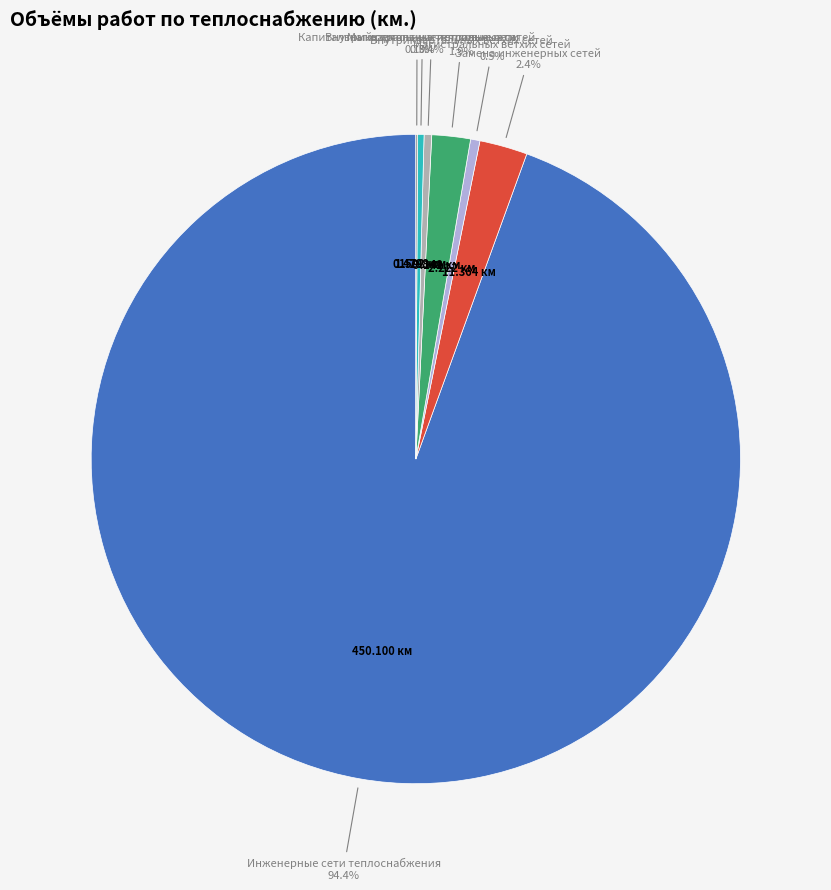

What is the majority slice?

Инженерные сети теплоснабжения